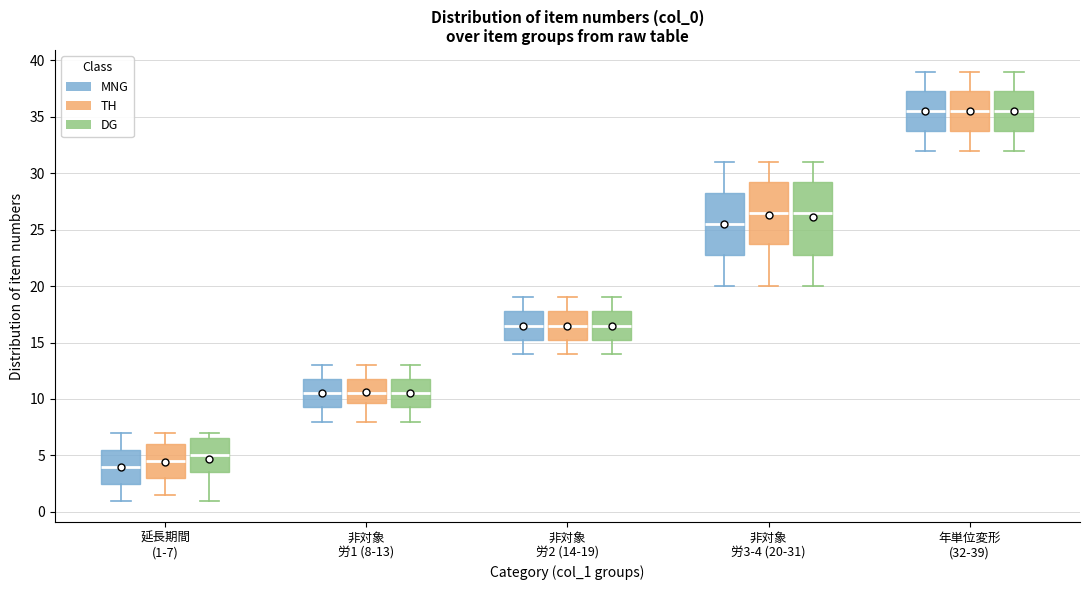

Where is the lower edge of the box for 非対象 労2 (14-19) (MNG) on the y-axis? The values are not printed on the chart, so give them approximately, as read against the axis.

15.5